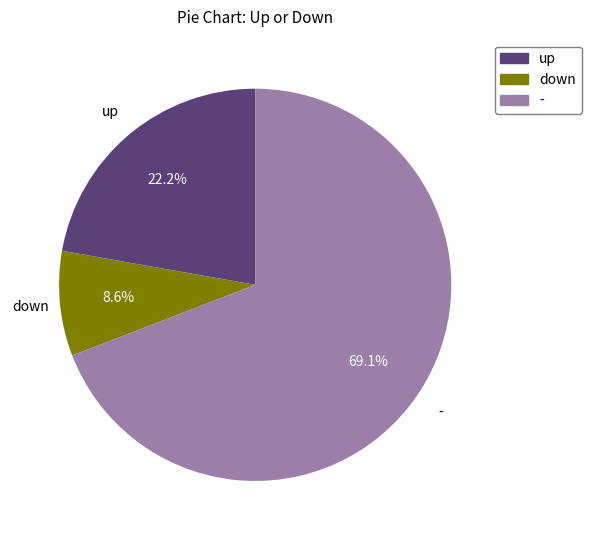

True or false: down accounts for 24% of the total.

False